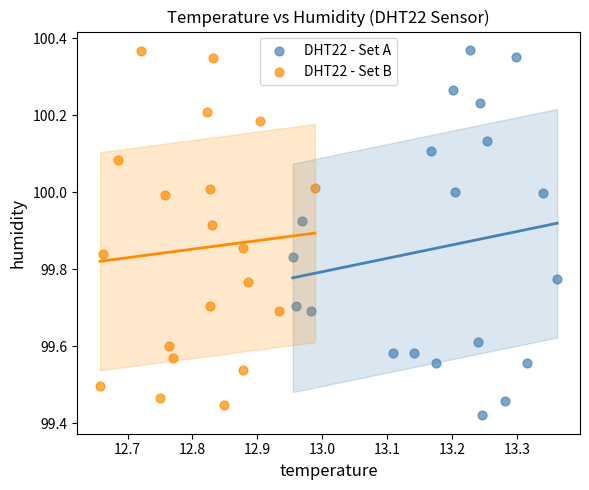

Which series has the widest spread of Y values?

DHT22 - Set A